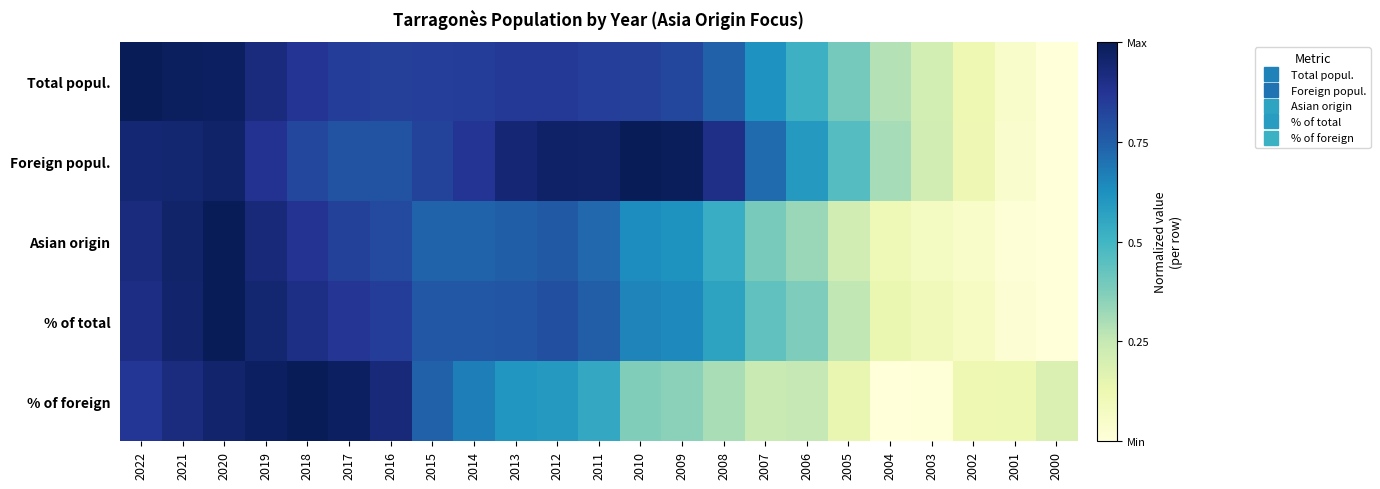

Reading right to left, transcribe all the data shown in this chart.

Total popul.: 2000=0.0	2001=0.0	2002=0.1	2003=0.2	2004=0.3	2005=0.4	2006=0.5	2007=0.6	2008=0.7	2009=0.8	2010=0.8	2011=0.8	2012=0.9	2013=0.9	2014=0.8	2015=0.8	2016=0.8	2017=0.8	2018=0.9	2019=0.9	2020=1.0	2021=1.0	2022=1.0
Foreign popul.: 2000=0.0	2001=0.0	2002=0.1	2003=0.2	2004=0.3	2005=0.5	2006=0.6	2007=0.7	2008=0.9	2009=1.0	2010=1.0	2011=1.0	2012=1.0	2013=0.9	2014=0.9	2015=0.8	2016=0.8	2017=0.8	2018=0.8	2019=0.9	2020=1.0	2021=0.9	2022=0.9
Asian origin: 2000=0.0	2001=0.0	2002=0.0	2003=0.1	2004=0.1	2005=0.2	2006=0.3	2007=0.4	2008=0.5	2009=0.6	2010=0.6	2011=0.7	2012=0.8	2013=0.7	2014=0.7	2015=0.7	2016=0.8	2017=0.8	2018=0.9	2019=0.9	2020=1.0	2021=1.0	2022=0.9
% of total: 2000=0.0	2001=0.0	2002=0.1	2003=0.1	2004=0.1	2005=0.3	2006=0.4	2007=0.4	2008=0.6	2009=0.6	2010=0.7	2011=0.8	2012=0.8	2013=0.8	2014=0.8	2015=0.8	2016=0.8	2017=0.9	2018=0.9	2019=0.9	2020=1.0	2021=1.0	2022=0.9
% of foreign: 2000=0.2	2001=0.1	2002=0.1	2003=0.0	2004=0.0	2005=0.1	2006=0.3	2007=0.2	2008=0.3	2009=0.4	2010=0.4	2011=0.5	2012=0.6	2013=0.6	2014=0.7	2015=0.7	2016=0.9	2017=1.0	2018=1.0	2019=1.0	2020=1.0	2021=0.9	2022=0.9